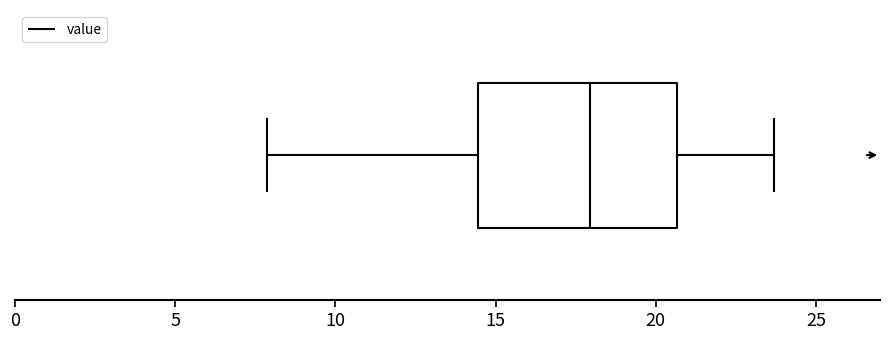

Read this box plot against the x-axis: the position of the median line, the range covered by the box, and the ends of both whiskers. The values are not printed on the chart, so give them approximately, as read against the axis.

median 18.0, box 14.5 to 20.5, whiskers 8.0 to 23.5